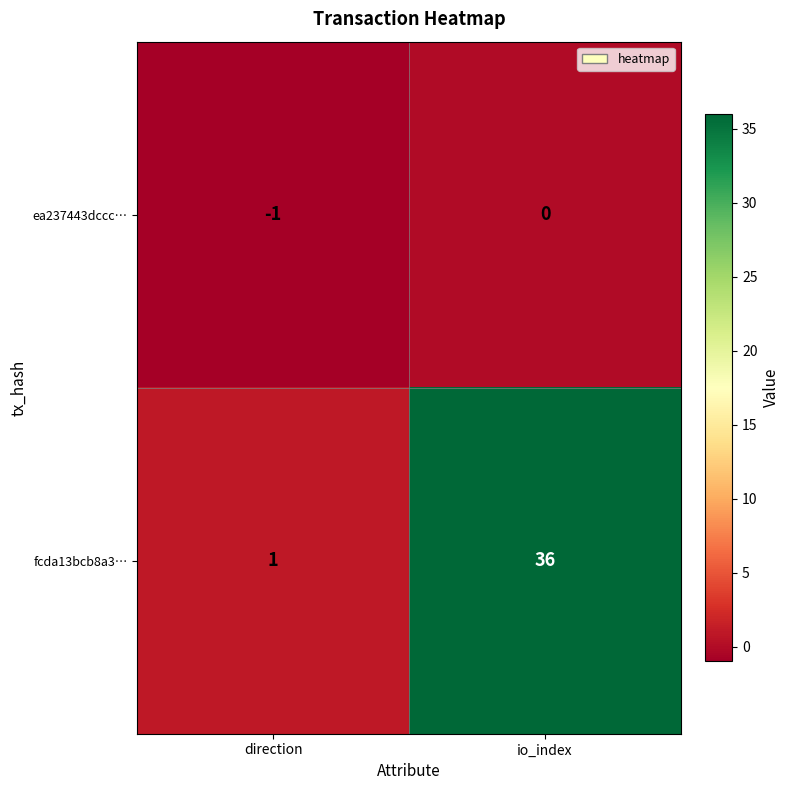

What is the maximum value shown in the chart?

36